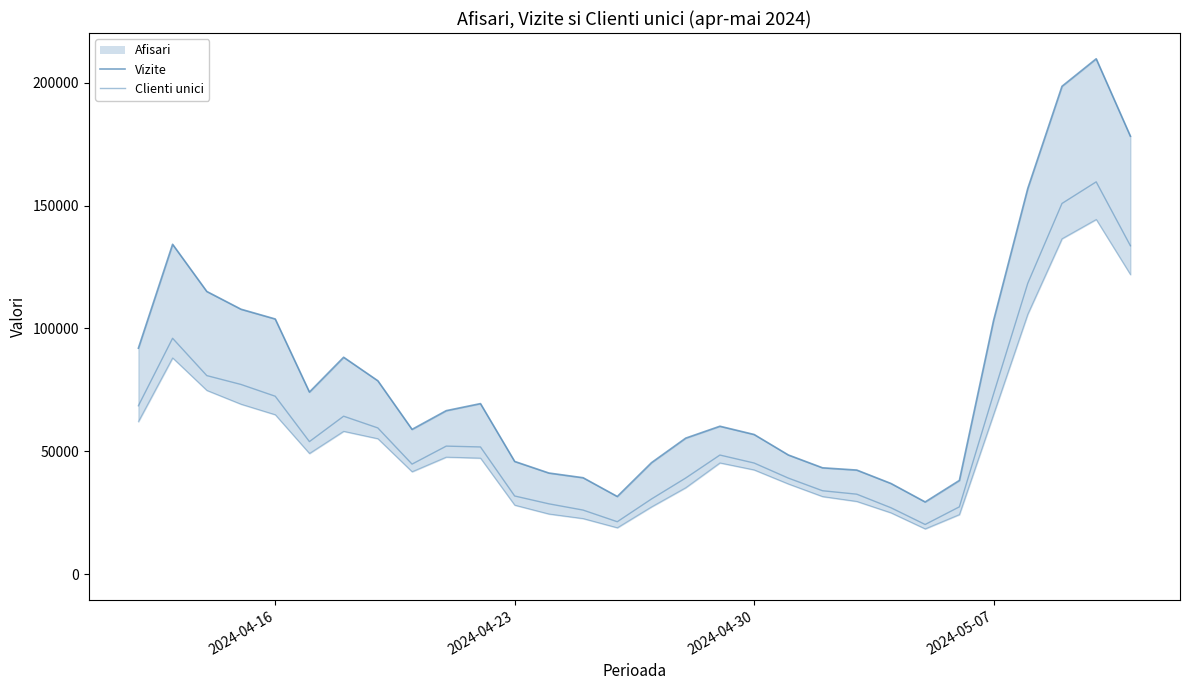

How many lines are shown in the chart?

3